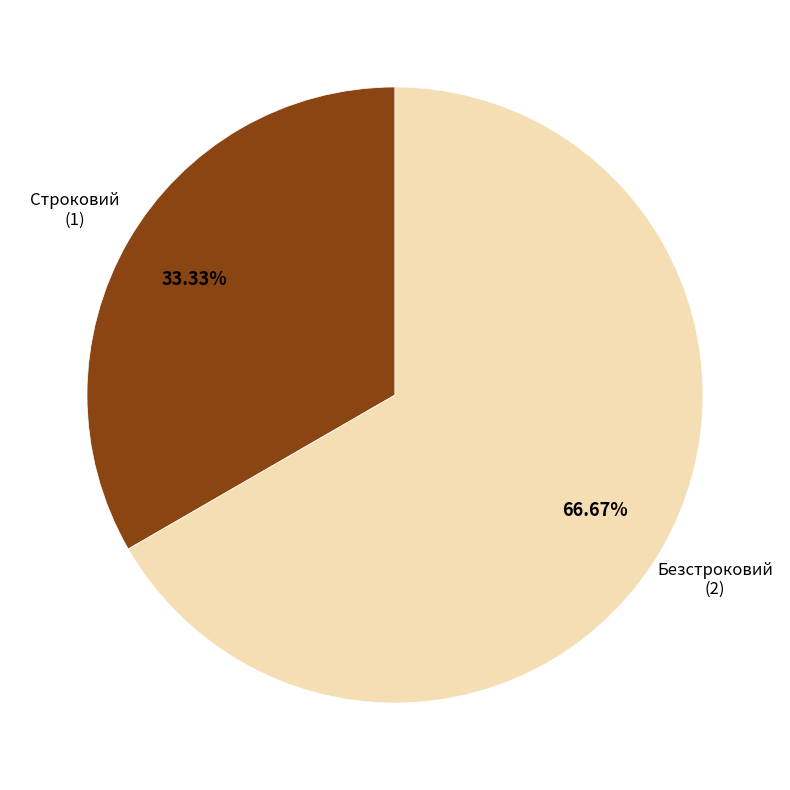

Is there a majority slice in this chart?

Yes